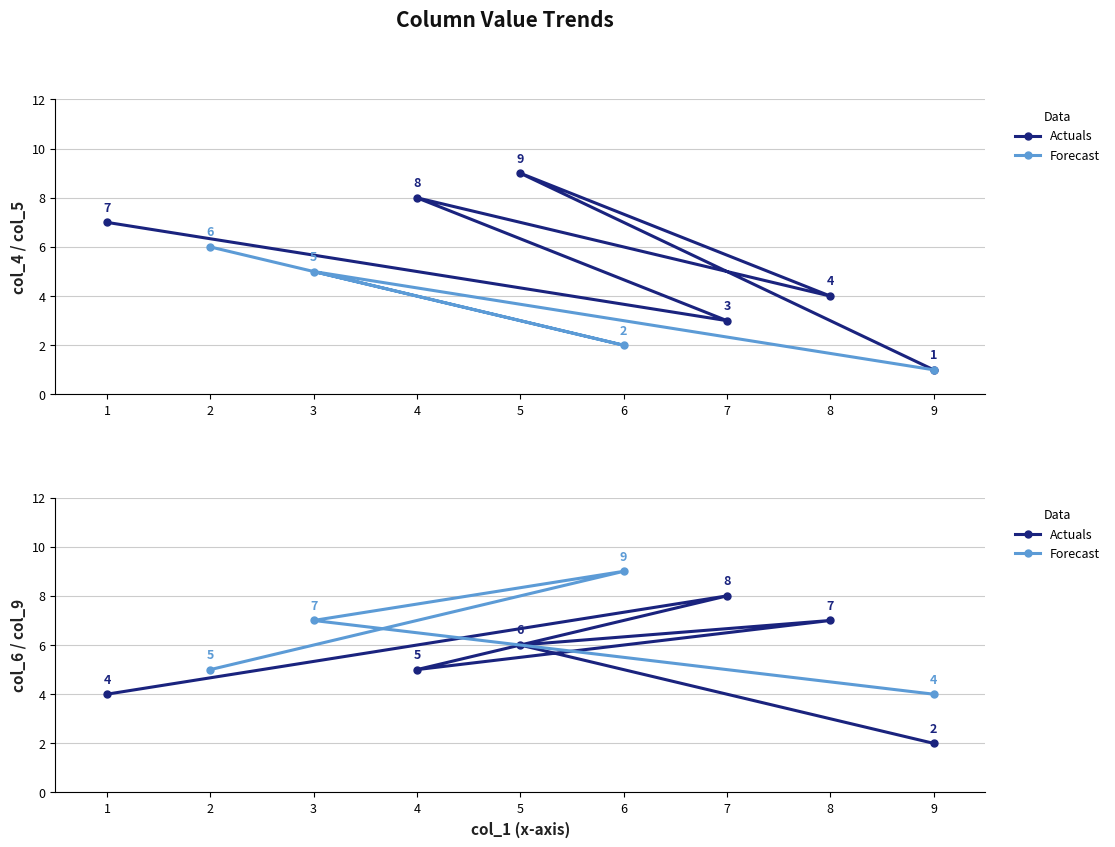

Is this an area chart (filled region under the line)?

No